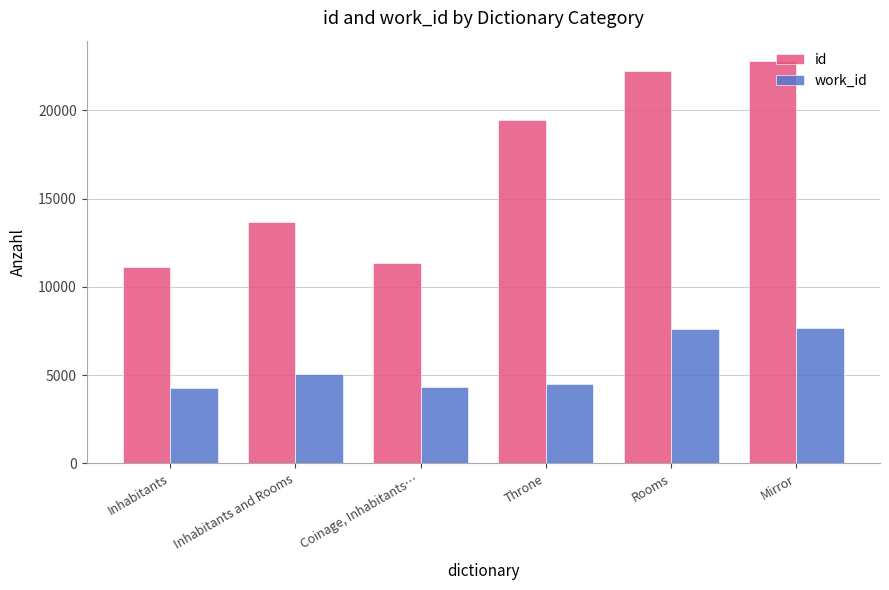

The id series shows 4064.7 at Coinage, Inhabitants…. True or false?

False